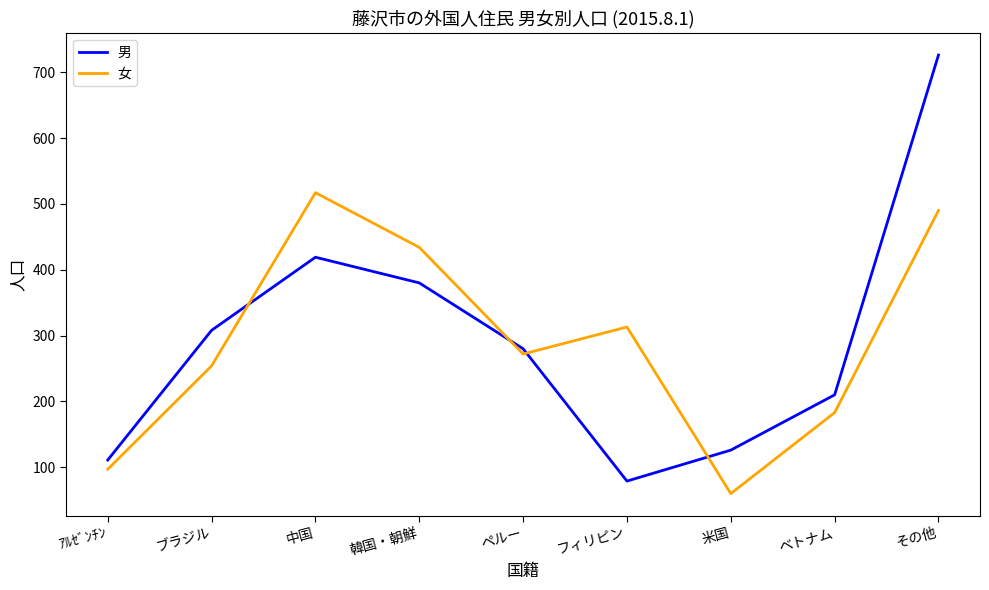

Reading left to right, list all the values displayed in this chart.

男: ｱﾙｾﾞﾝﾁﾝ=111	ブラジル=308	中国=419	韓国・朝鮮=380	ペルー=280	フィリピン=79	米国=126	ベトナム=210	その他=726
女: ｱﾙｾﾞﾝﾁﾝ=97	ブラジル=254	中国=517	韓国・朝鮮=434	ペルー=272	フィリピン=313	米国=60	ベトナム=183	その他=490